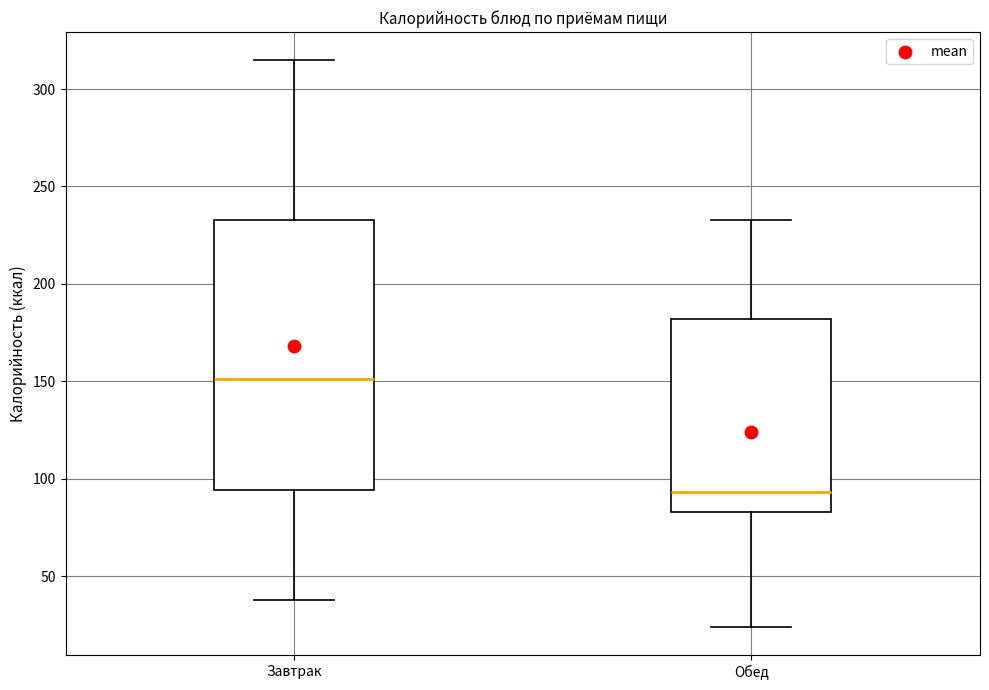

Reading left to right, transcribe this box plot: for each box, give where its median line is, the range the box spans, and where its two whiskers end, as read against the y-axis. The values are not printed on the chart, so give them approximately, as read against the axis.

Завтрак: median 150, box 95 to 235, whiskers 40 to 315
Обед: median 95, box 85 to 180, whiskers 25 to 235